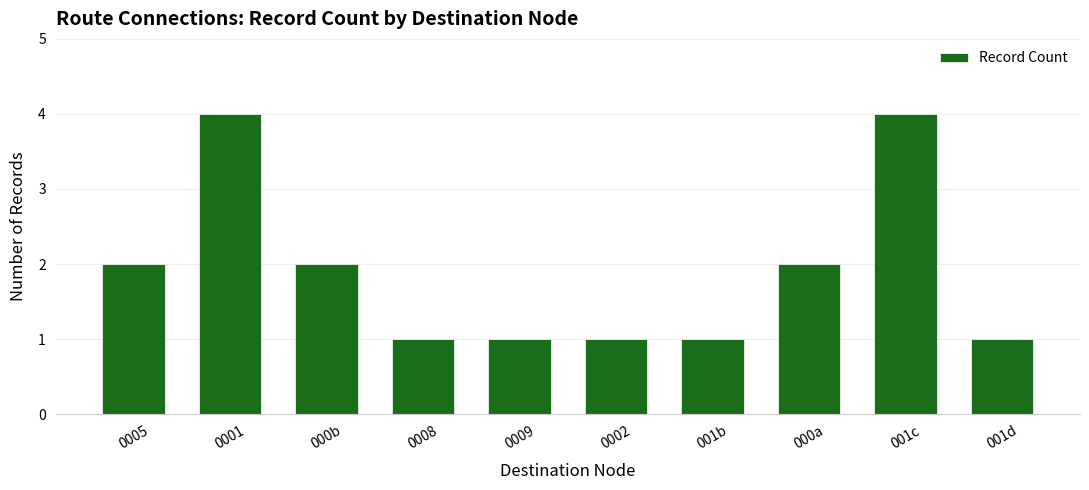

True or false: the data shows 4 at 0001.

True